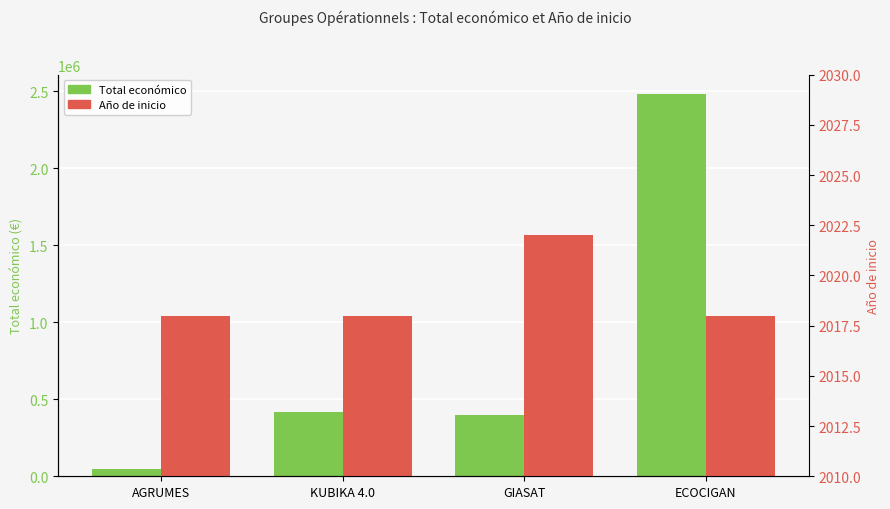

Reading right to left, what are all the values shown in this chart?

Total económico: 2483714	395340	414788	46300
Año de inicio: 2018	2022	2018	2018